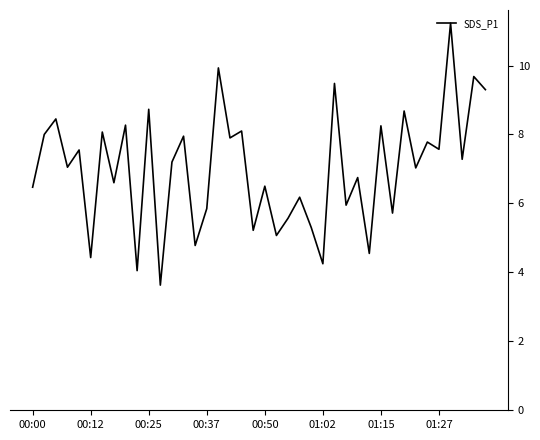

What is the maximum value shown in the chart?

11.2